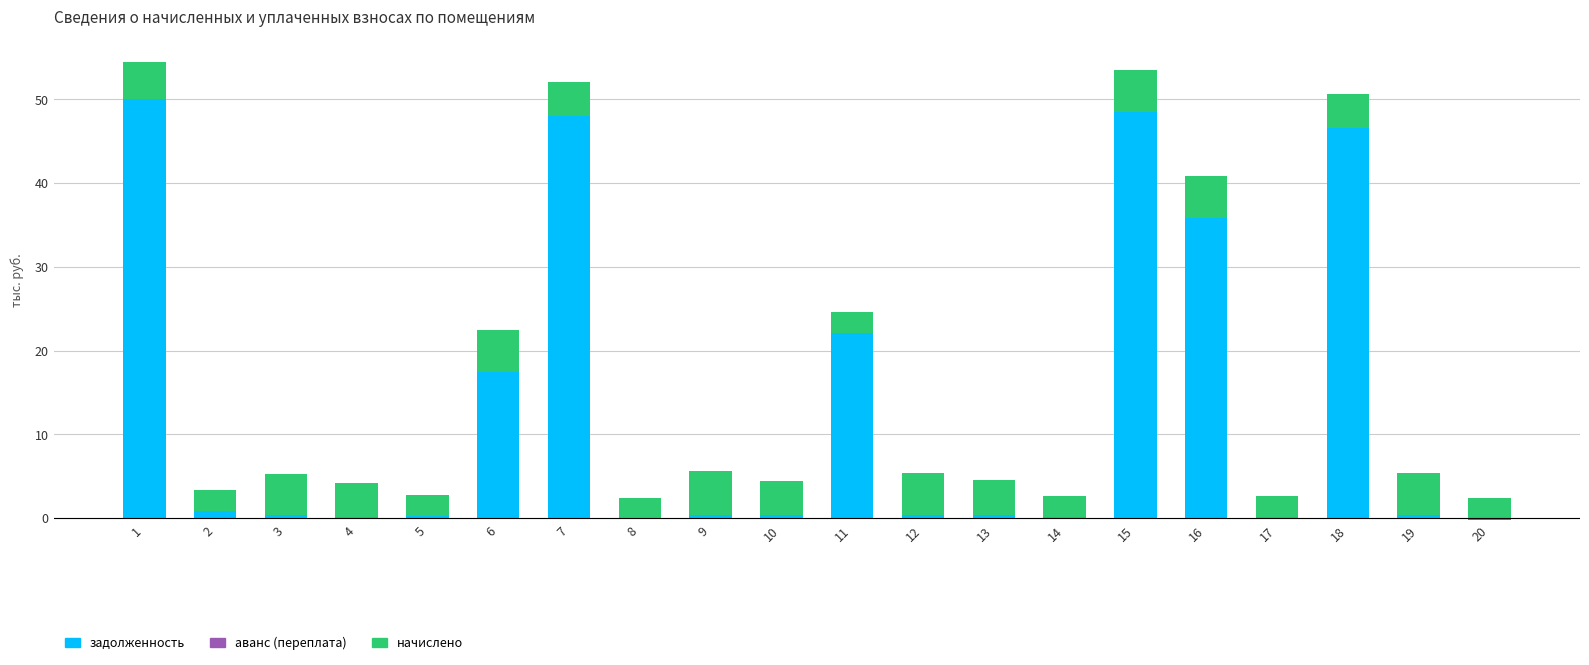

How many categories are shown in the chart?

20